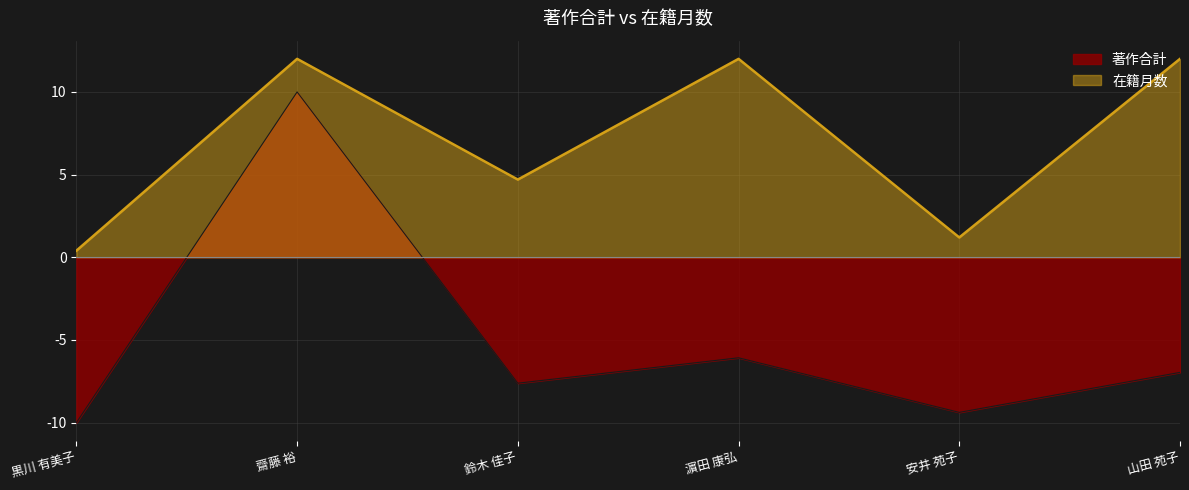

What is the difference between the second highest and minimum values in the 著作合計 series?

3.9